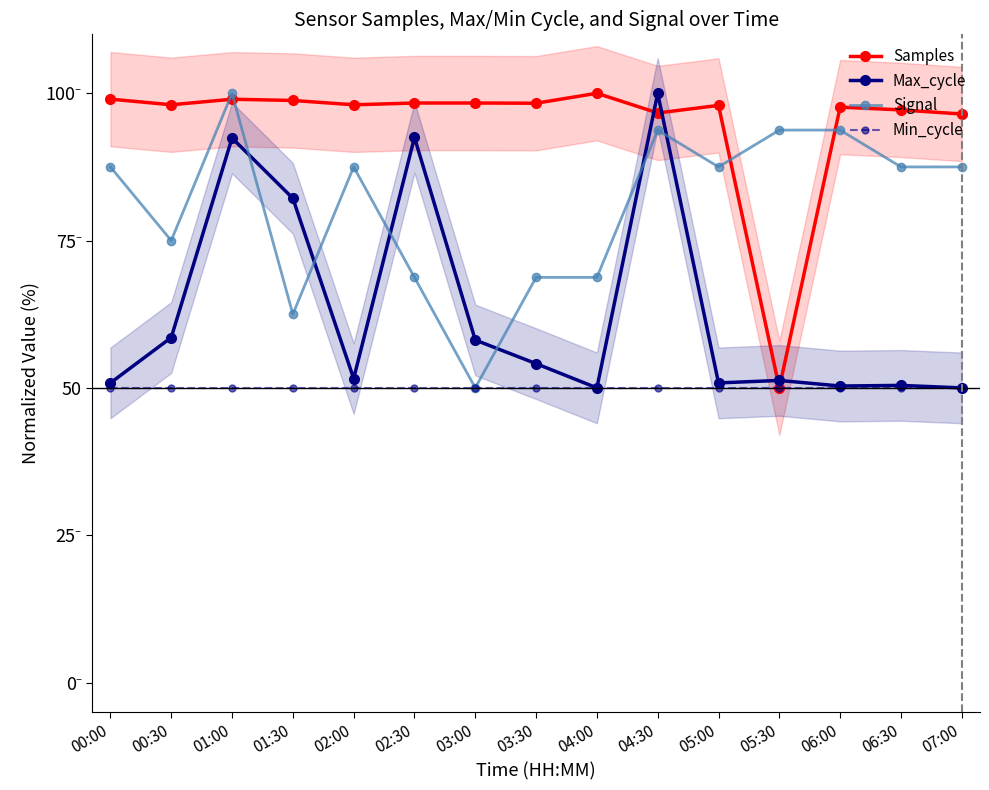

Reading left to right, what are all the values shown in this chart?

Samples: 99.0	98.0	99.0	98.8	98.0	98.3	98.3	98.3	100.0	96.7	97.9	50.0	97.6	97.2	96.5
Max_cycle: 50.8	58.5	92.4	82.2	51.6	92.5	58.1	54.1	50.0	100.0	50.8	51.3	50.3	50.4	50.0
Signal: 87.5	75.0	100.0	62.5	87.5	68.8	50.0	68.8	68.8	93.8	87.5	93.8	93.8	87.5	87.5
Min_cycle: 50.0	50.0	50.0	50.0	50.0	50.0	50.0	50.0	50.0	50.0	50.0	50.0	50.0	50.0	50.0